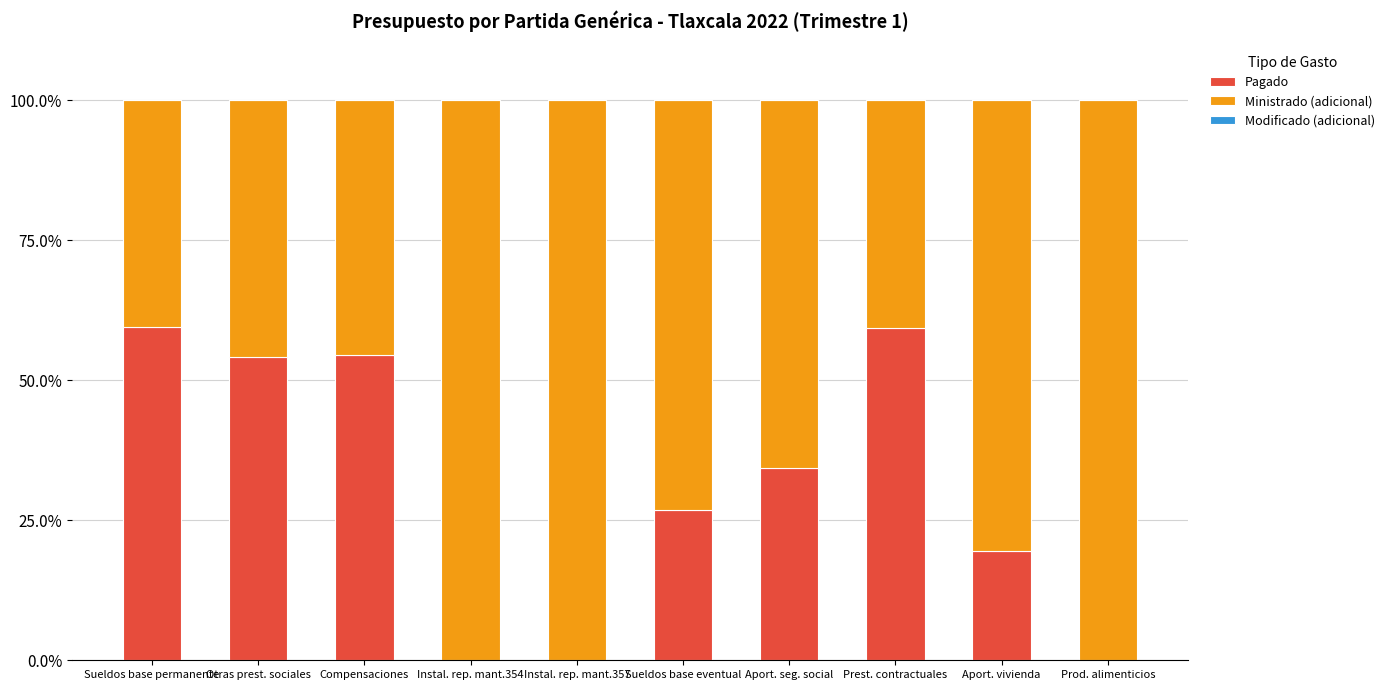

What is the sum of all Pagado values?

308.3